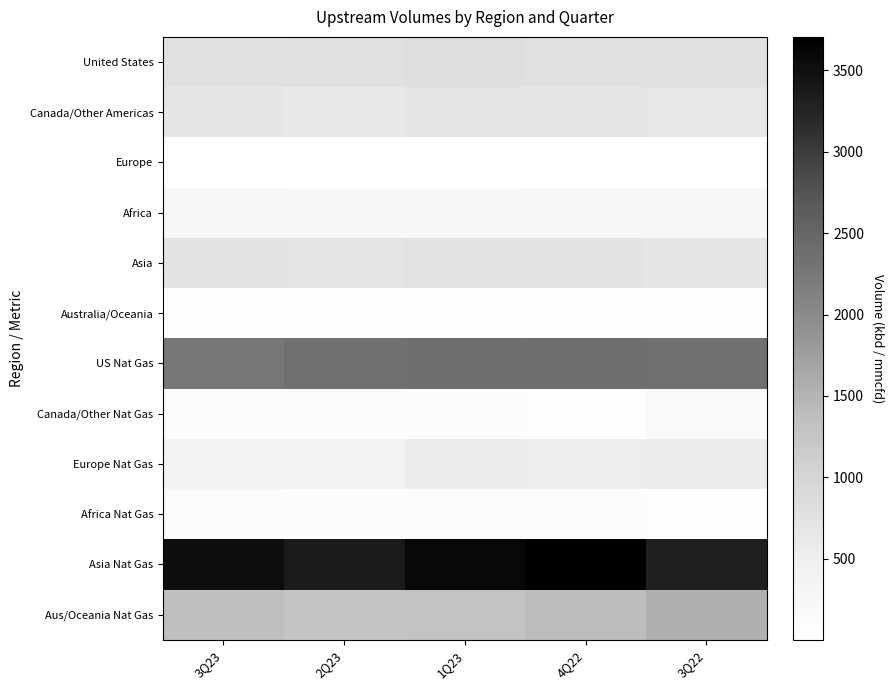

How many series are shown in this chart?

12